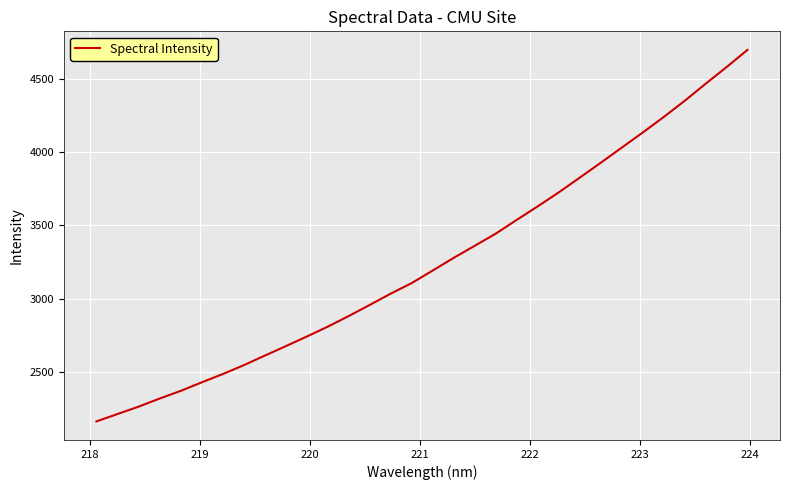

What is the maximum value shown in the chart?

4699.6